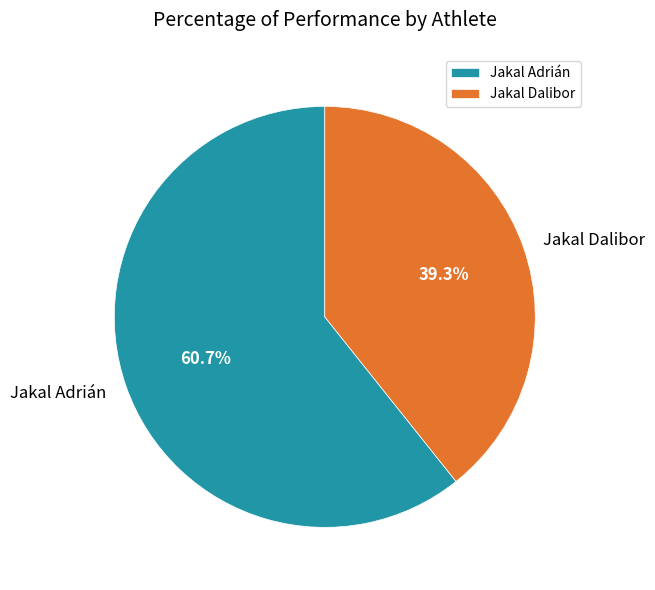

Between Jakal Adrián and Jakal Dalibor, which is larger?

Jakal Adrián